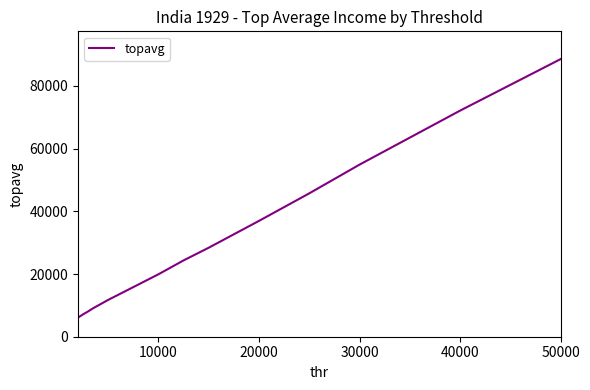

What is the minimum value shown in the chart?

6098.7